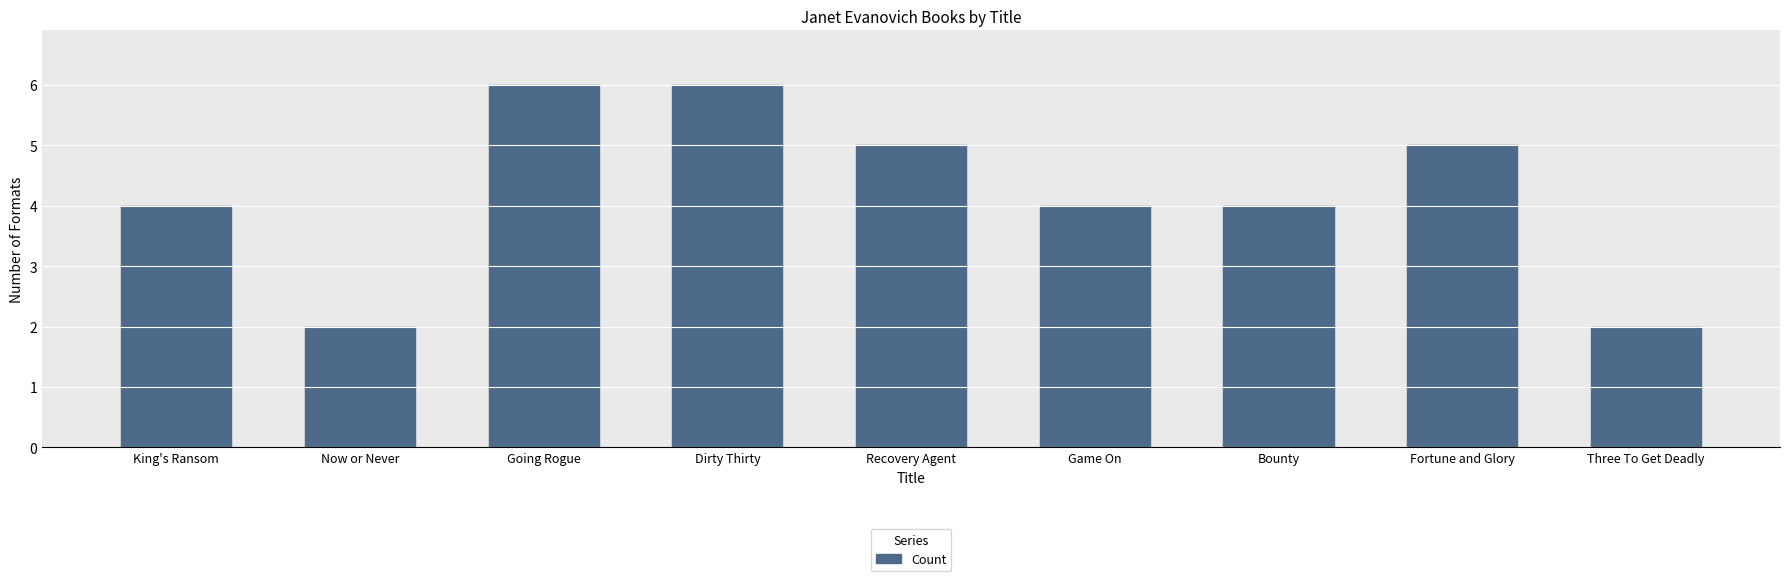

What position from the right is Bounty?

3